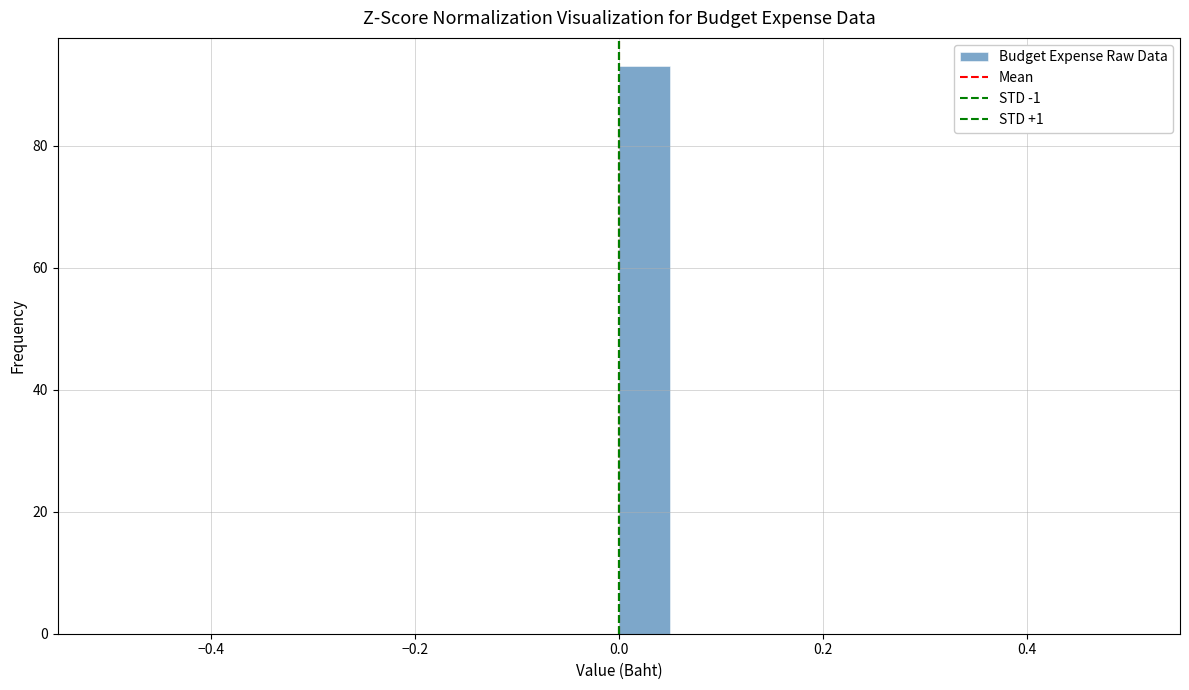

Around what value on the x-axis is the tallest bar? Give the approximate position of its centre, as read against the axis.

0.02